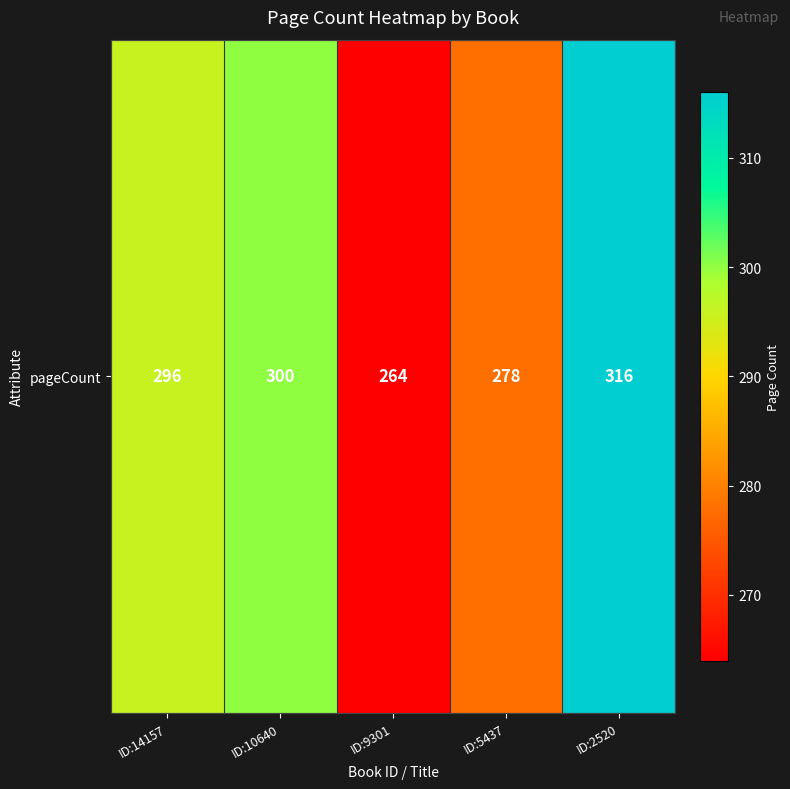

True or false: the data shows 84 at ID:9301.

False